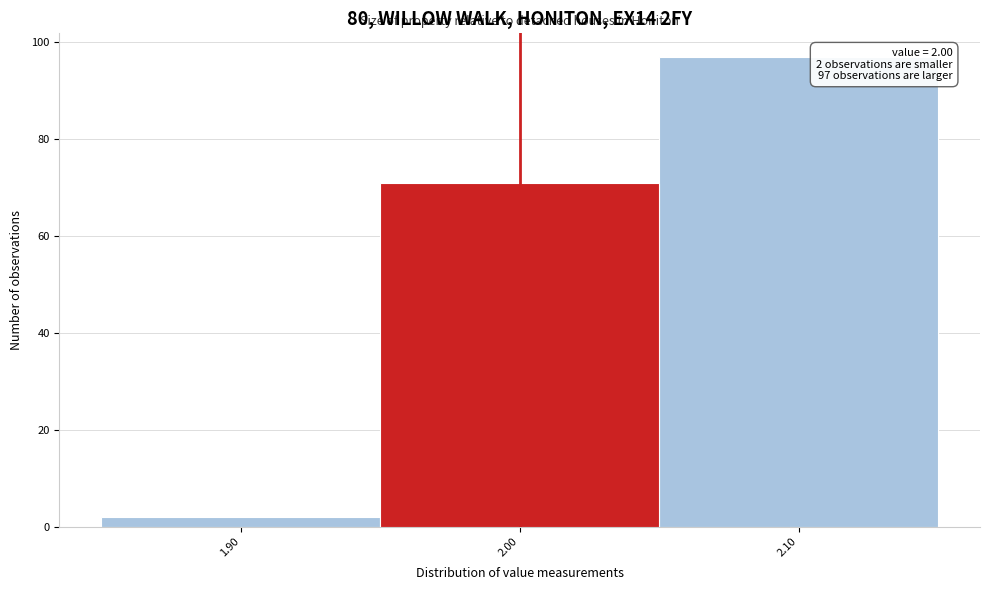

Which range on the x-axis has the tallest bar?

2.05 to 2.15